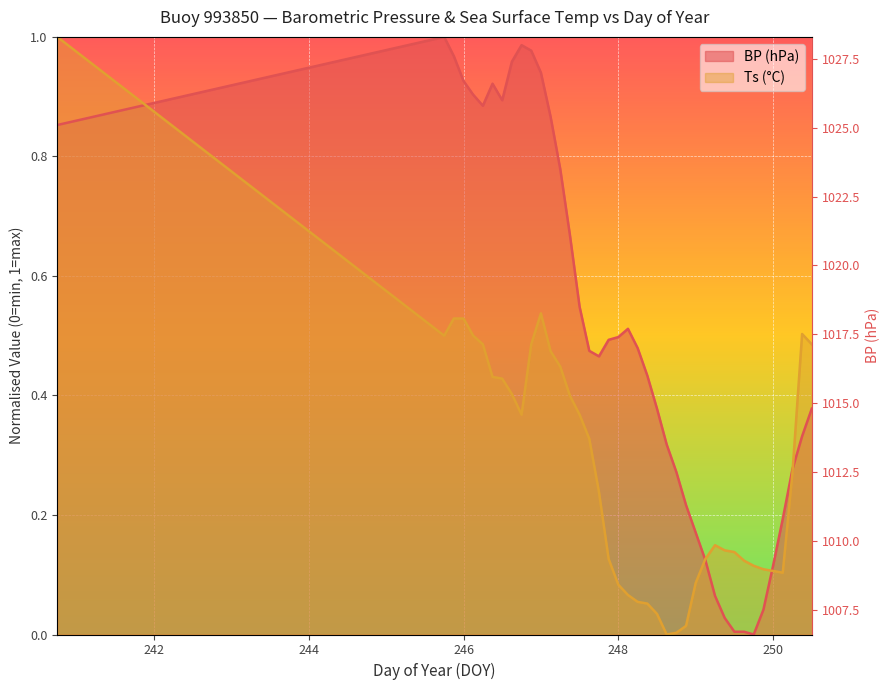

What is the spread (max minus min) of values at 247.625?

0.1